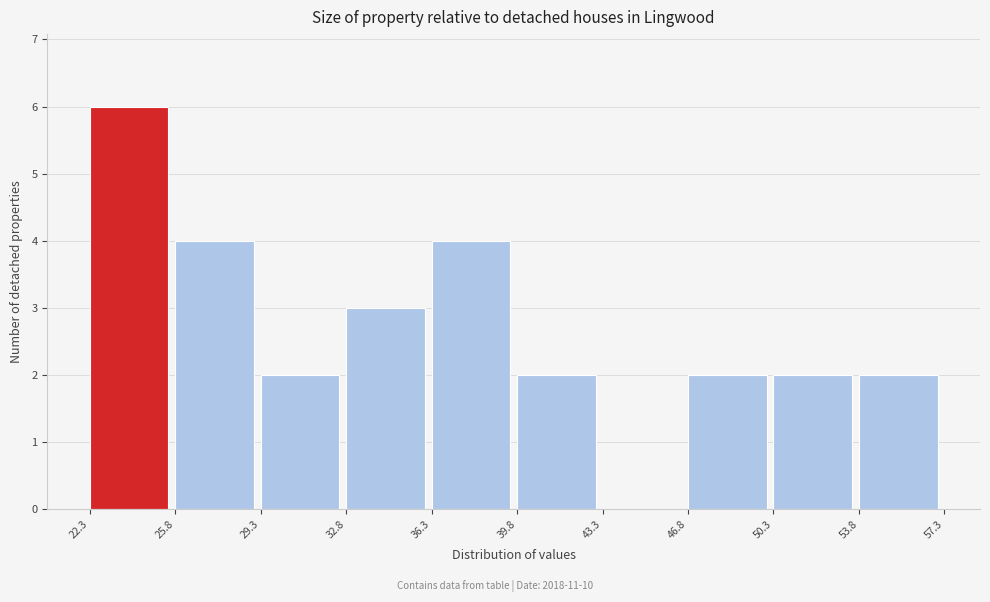

Which range on the x-axis has the tallest bar?

22.3 to 25.8